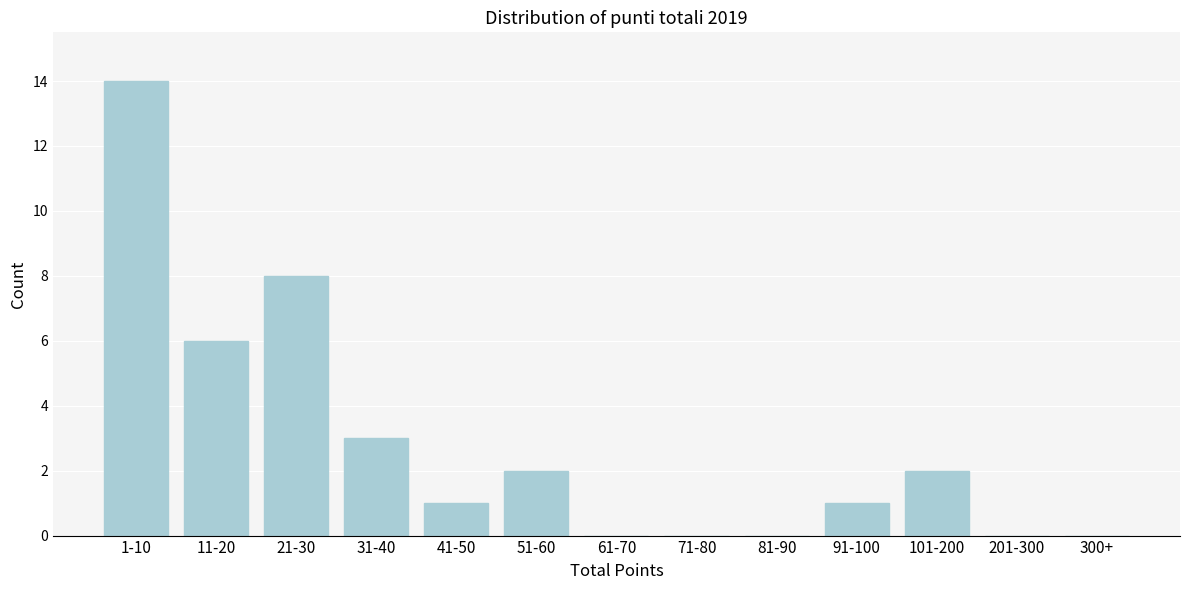

Reading left to right, extract all data points from this chart.

1-10=14	11-20=6	21-30=8	31-40=3	41-50=1	51-60=2	61-70=0	71-80=0	81-90=0	91-100=1	101-200=2	201-300=0	300+=0